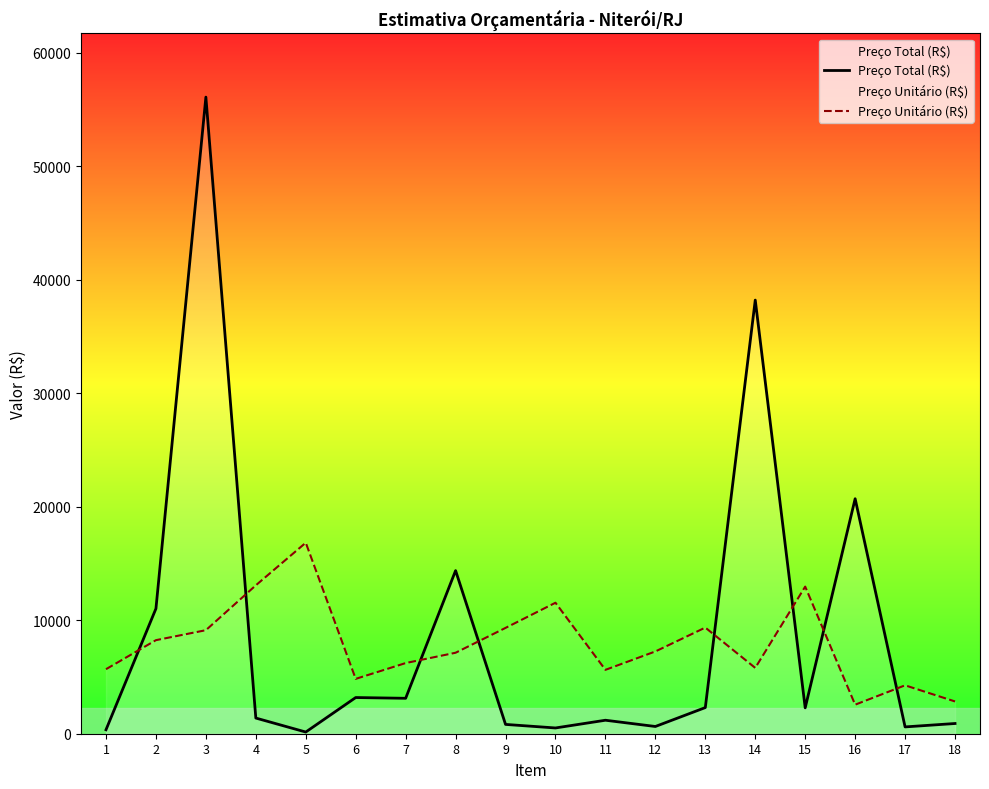

Which series has the largest range (max minus min)?

Preço Total (R$)